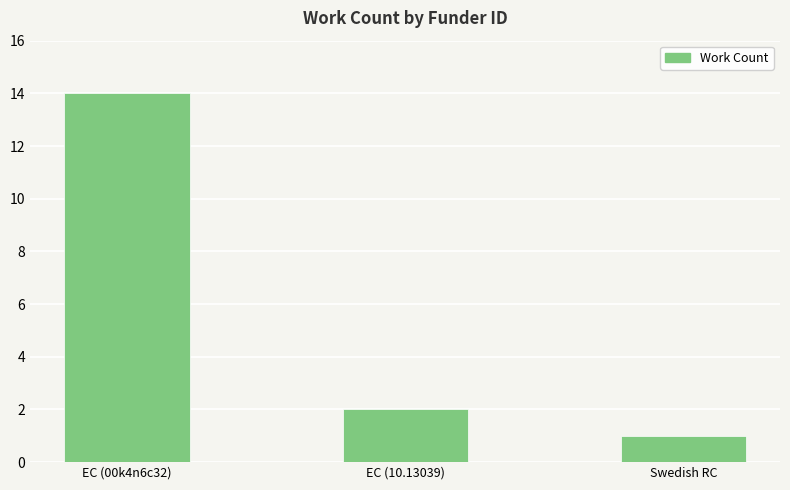

What position from the right is EC (10.13039)?

2